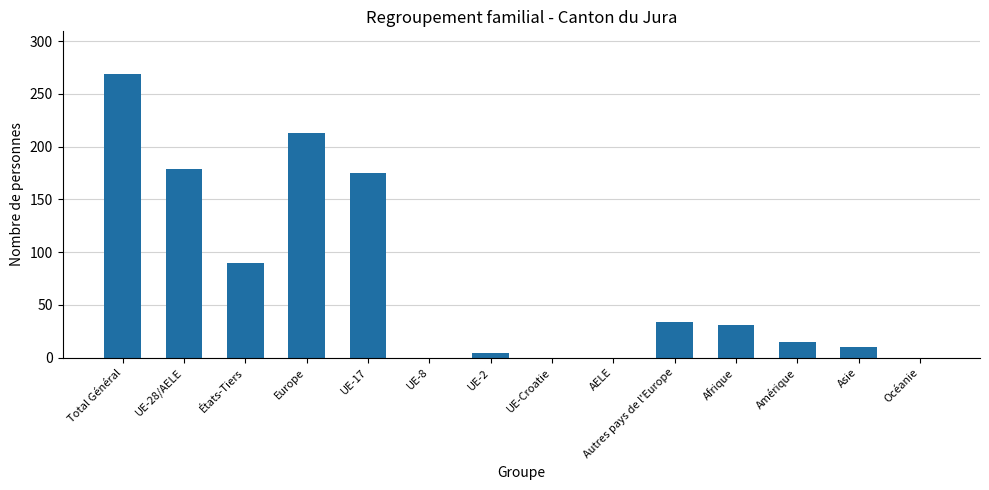

The chart shows a value of 0 at UE-8. True or false?

True